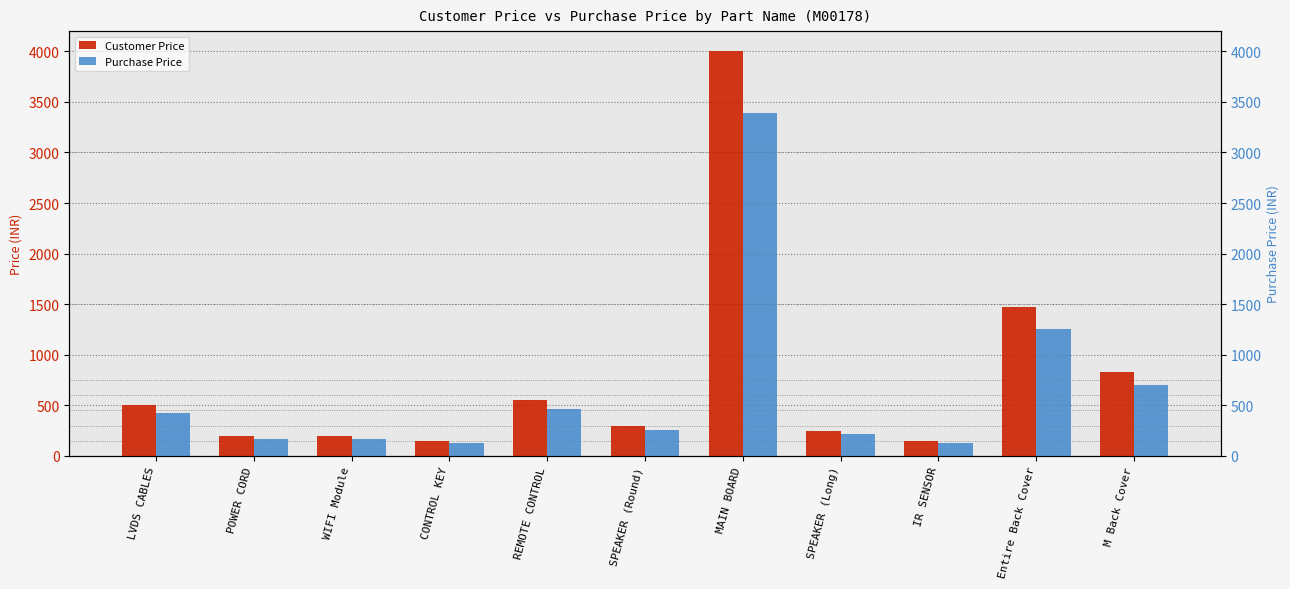

Which series has the widest spread of values?

Customer Price